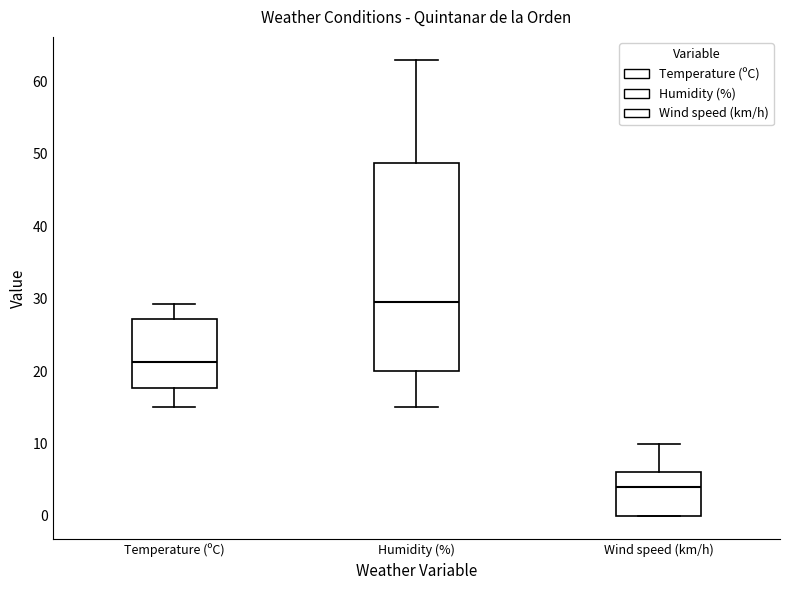

Reading left to right, transcribe this box plot: for each box, give where its median line is, the range the box spans, and where its two whiskers end, as read against the y-axis. The values are not printed on the chart, so give them approximately, as read against the axis.

Temperature (ºC): median 21, box 18 to 27, whiskers 15 to 29
Humidity (%): median 30, box 20 to 49, whiskers 15 to 63
Wind speed (km/h): median 4, box 0 to 6, whiskers 0 to 10